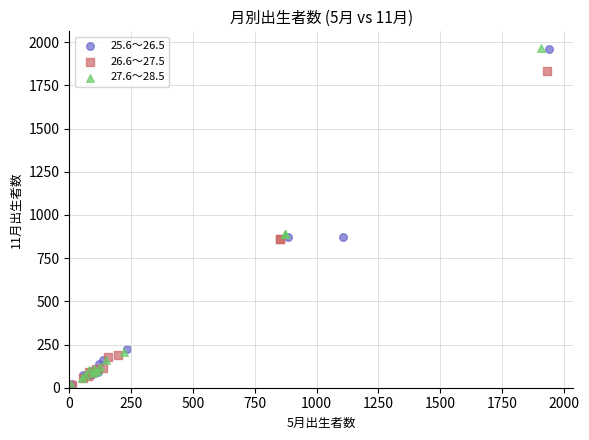

What are all the series names shown in the legend?

25.6～26.5, 26.6～27.5, 27.6～28.5